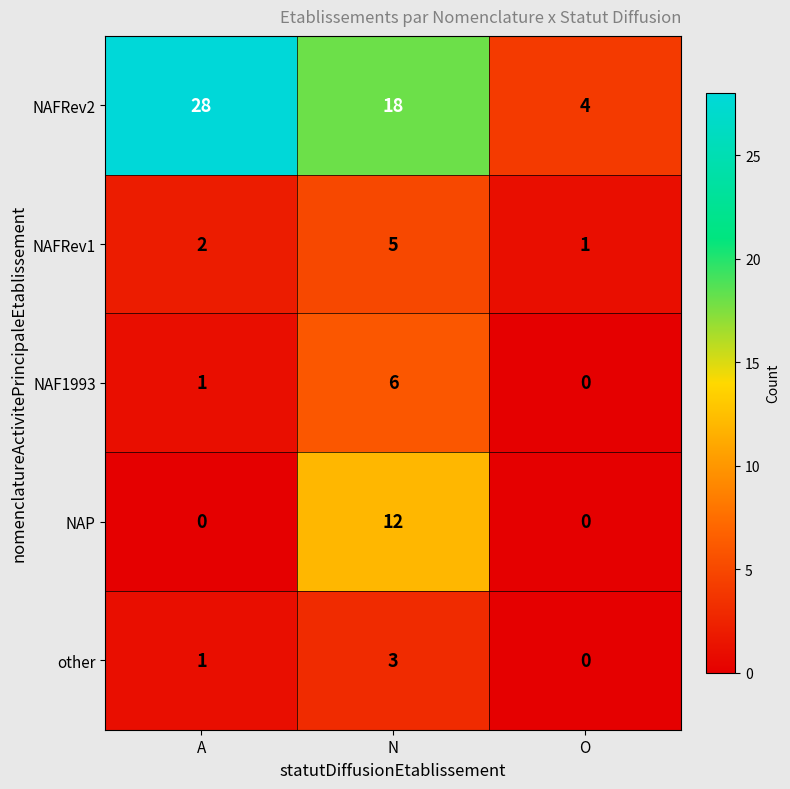

Reading left to right, transcribe all the data shown in this chart.

NAFRev2: 28	18	4
NAFRev1: 2	5	1
NAF1993: 1	6	0
NAP: 0	12	0
other: 1	3	0